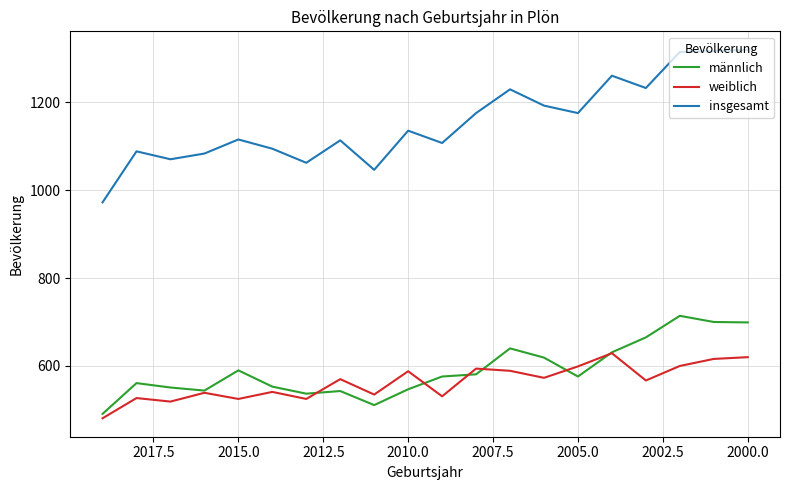

What is the difference between the second highest and minimum values in the männlich series?

209